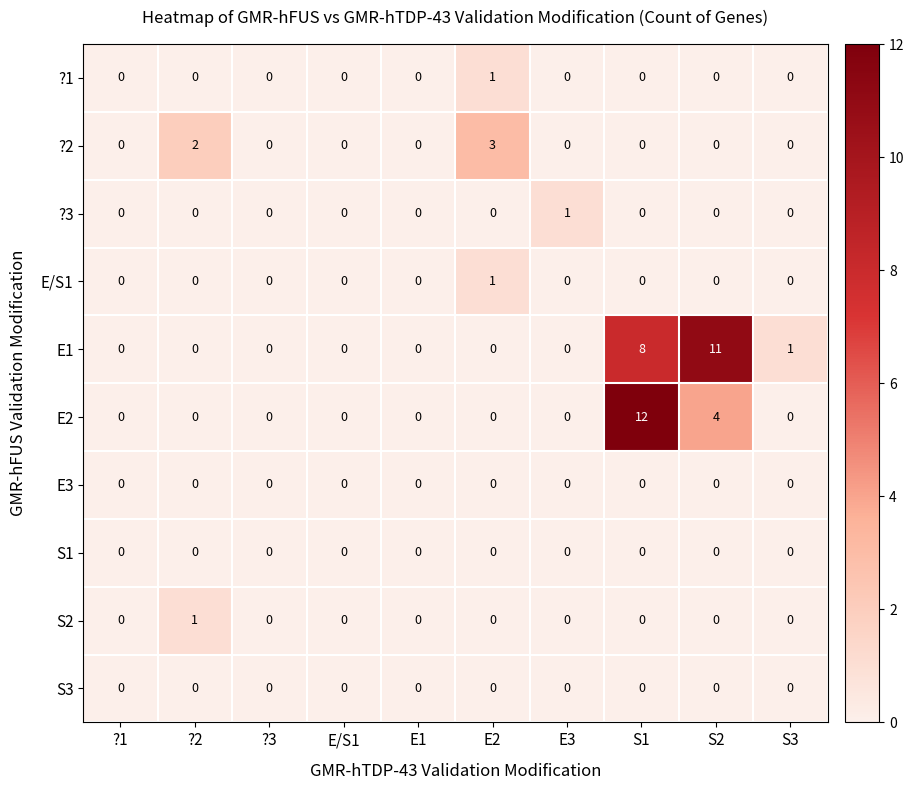

Which series changed the most between ?1 and E3?

?3